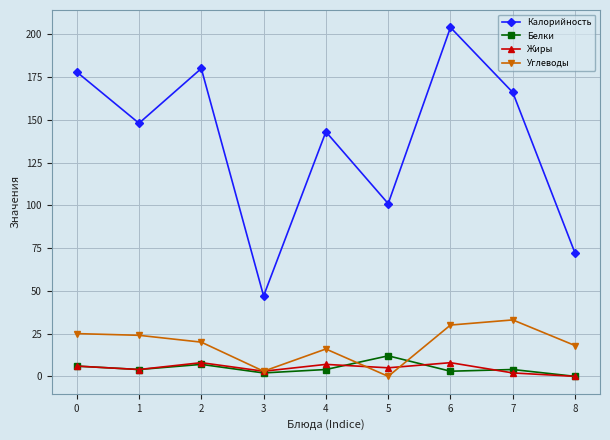

How many lines are shown in the chart?

4